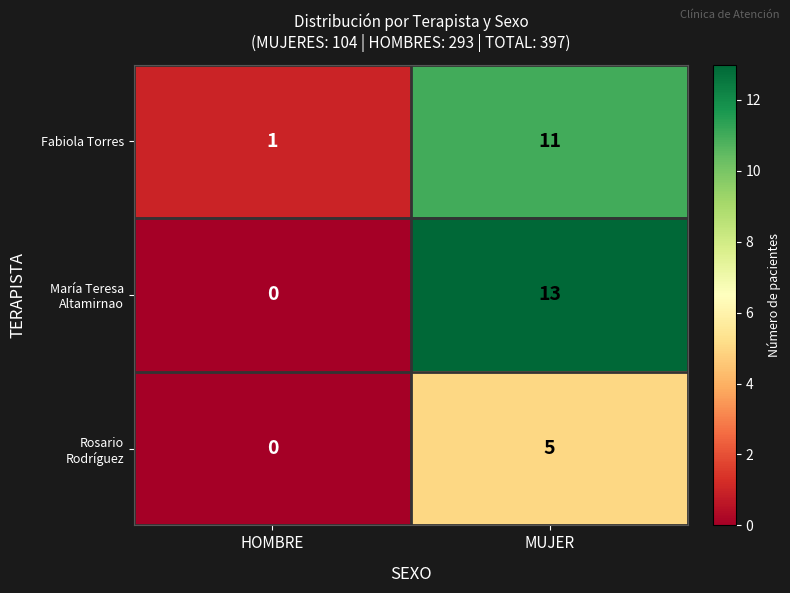

Which label corresponds to the smallest value in the chart?

HOMBRE